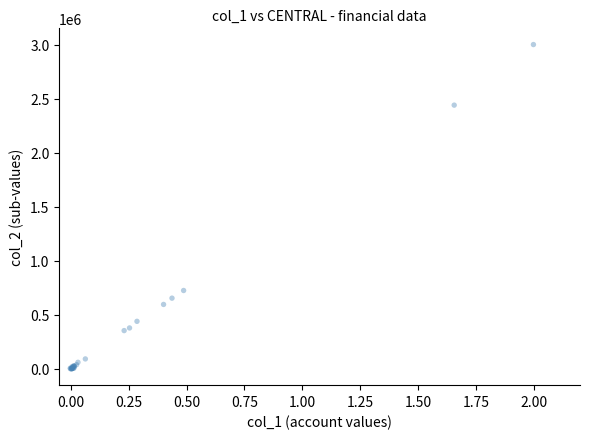

What Y value in the scatter plot is closest to 1501907?

726443.1